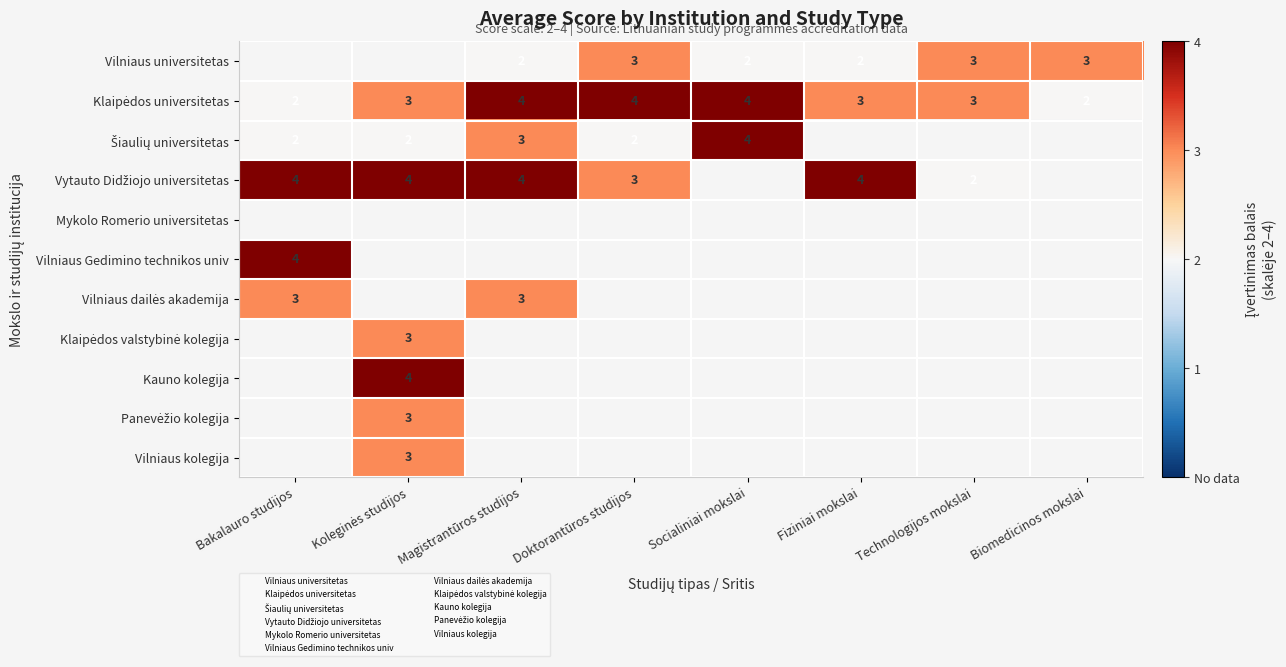

List the labels in order of Mykolo Romerio universitetas value, largest first.

Bakalauro studijos, Koleginės studijos, Magistrantūros studijos, Doktorantūros studijos, Socialiniai mokslai, Fiziniai mokslai, Technologijos mokslai, Biomedicinos mokslai